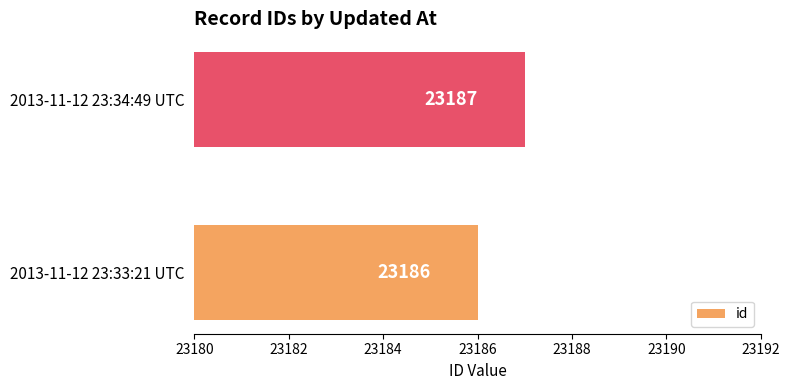

List the labels in order of value, largest first.

2013-11-12 23:34:49 UTC, 2013-11-12 23:33:21 UTC